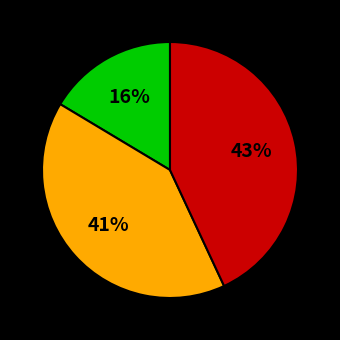

How many slices are in this pie chart?

3